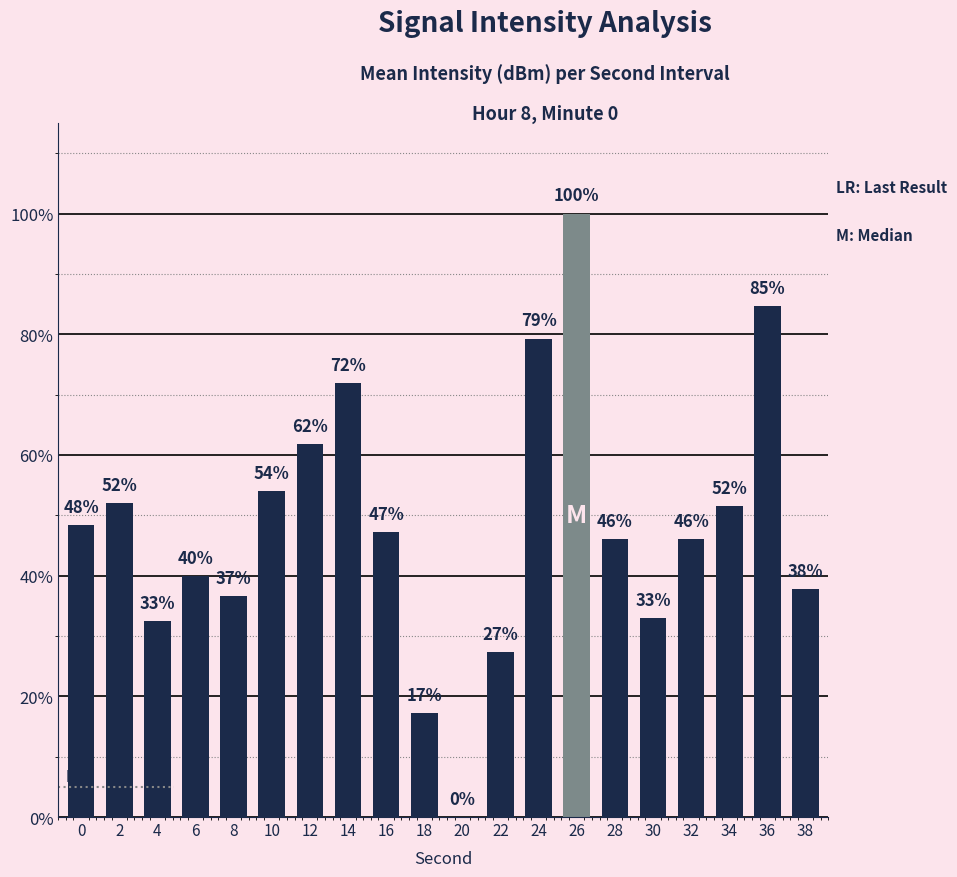

How many data points does each series have?

20